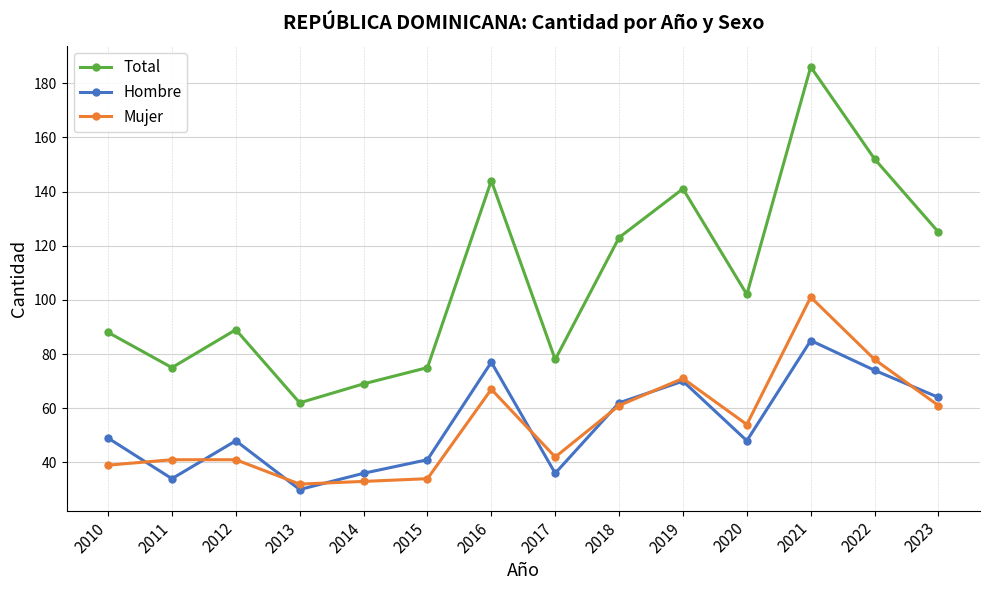

What is the minimum value shown in the chart?

30